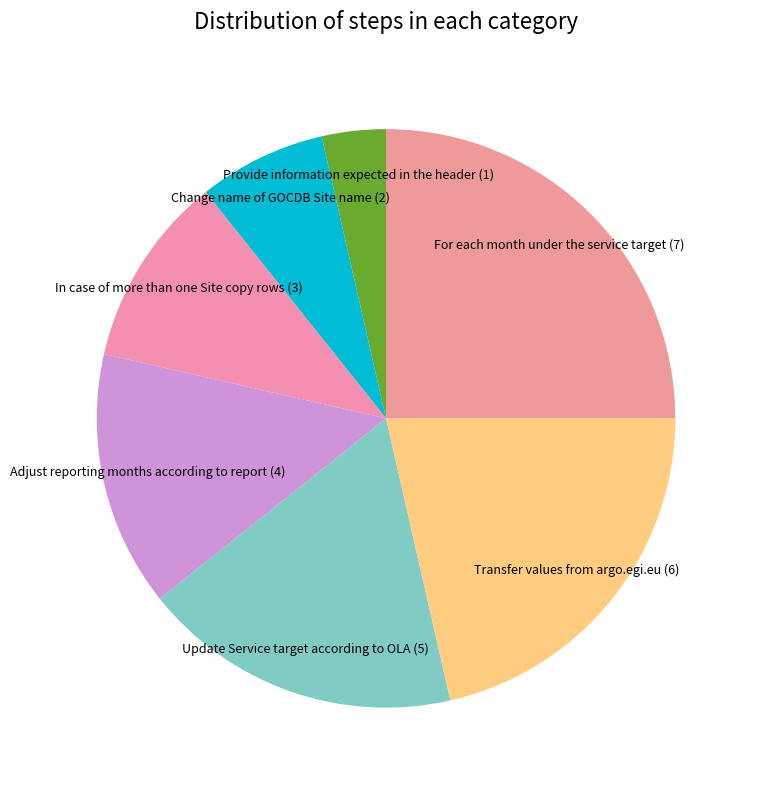

The Transfer values from argo.egi.eu slice represents 28% of the pie. True or false?

False